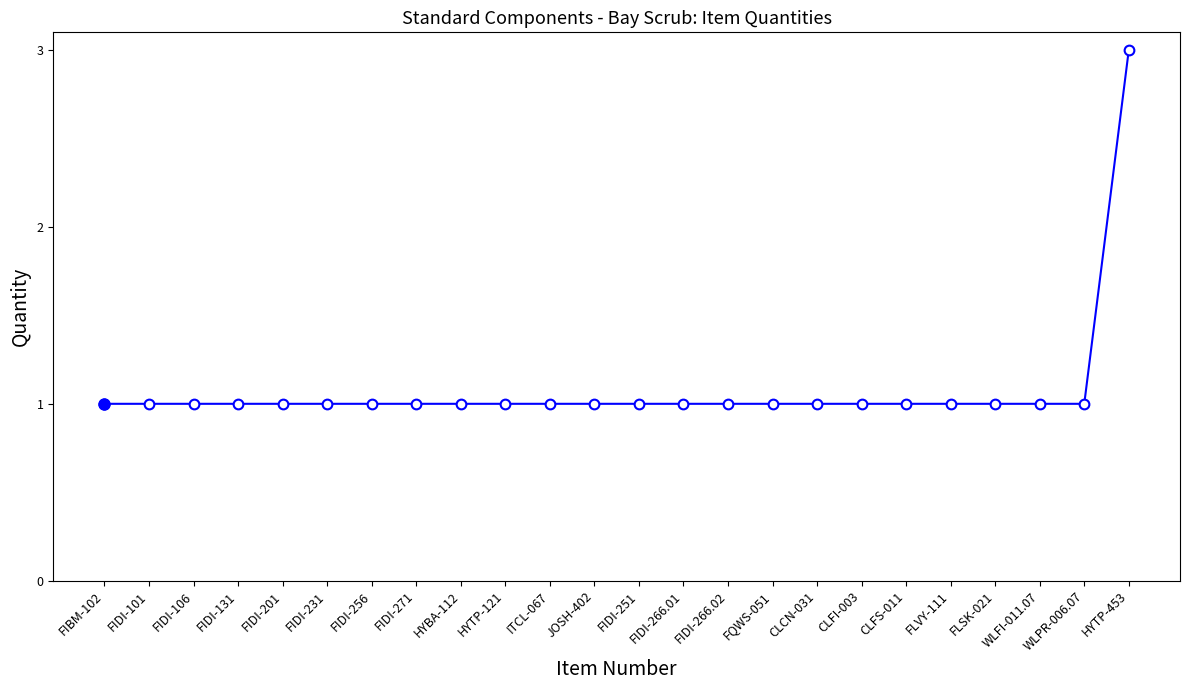

Which category has the highest value across all series?

HYTP-453